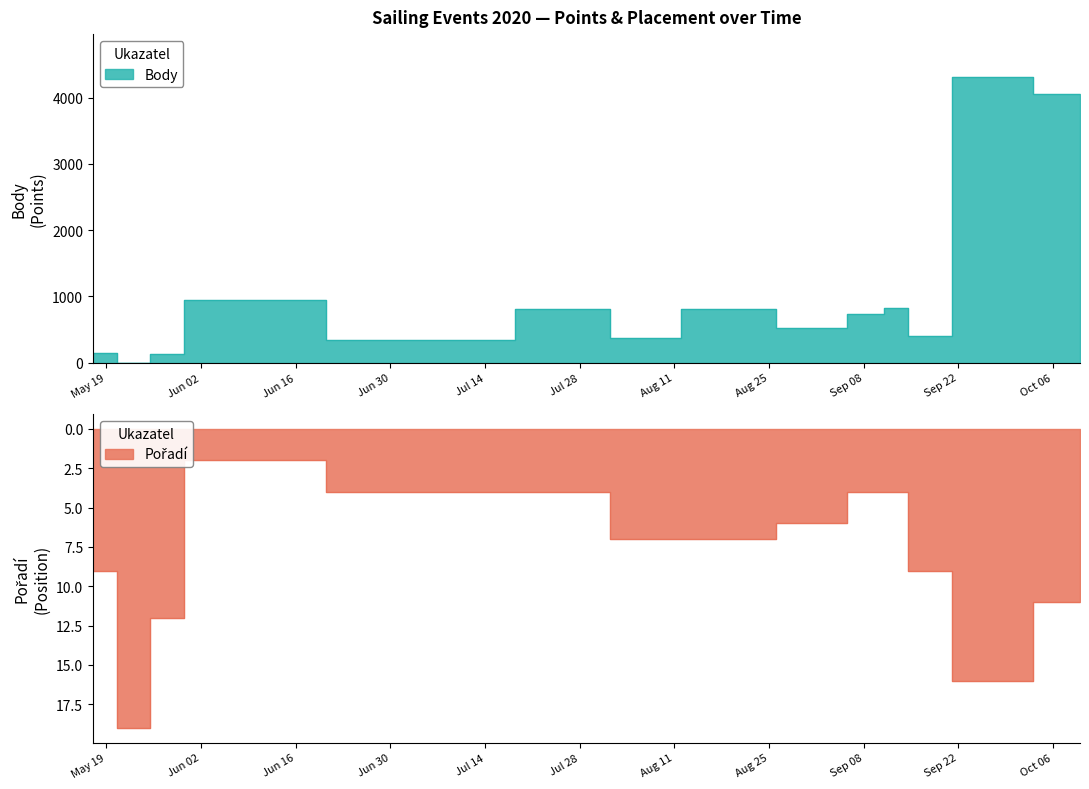

True or false: Body has a value of 147 at 2020-05-17.

True